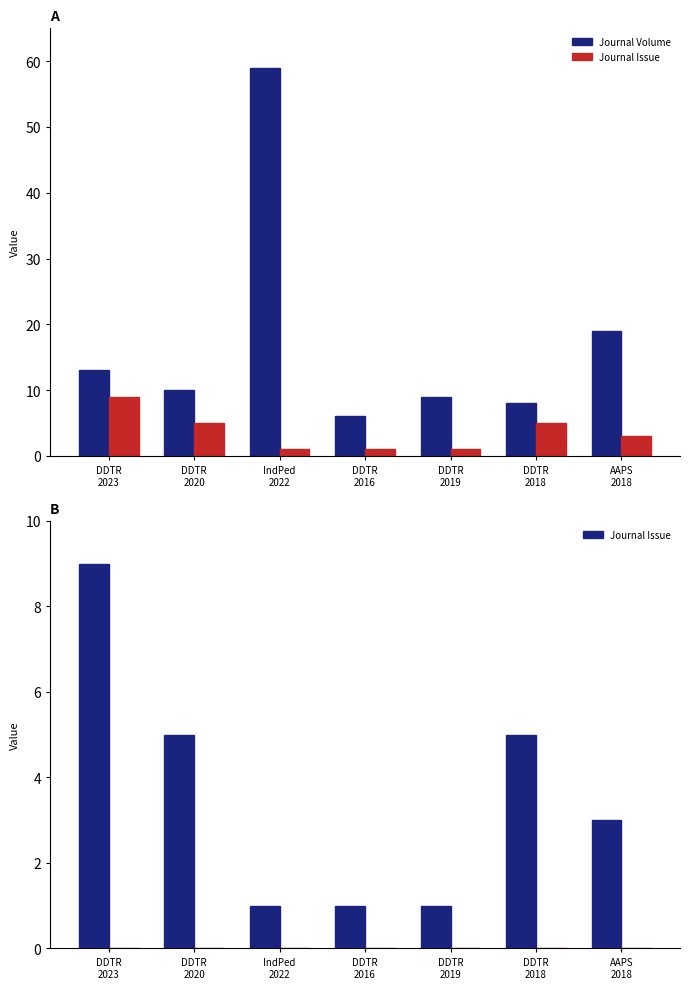

List the labels in order of Journal Volume value, largest first.

IndPed
2022, AAPS
2018, DDTR
2023, DDTR
2020, DDTR
2019, DDTR
2018, DDTR
2016